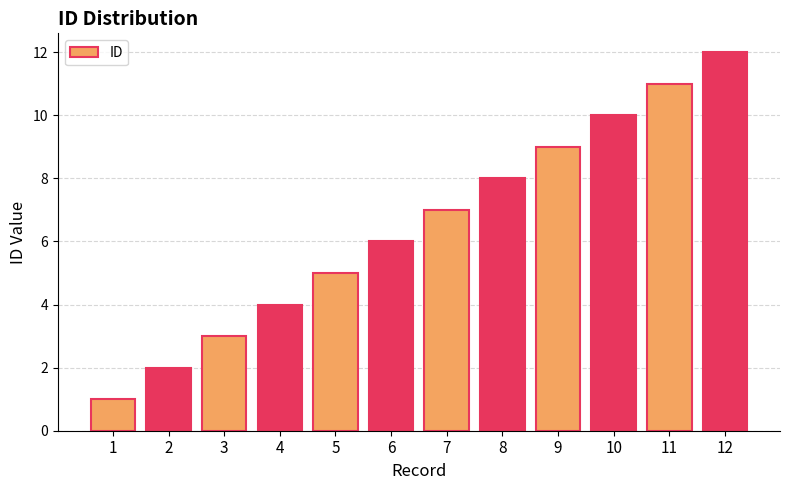

Is it true that the value at 3 is 3?

True